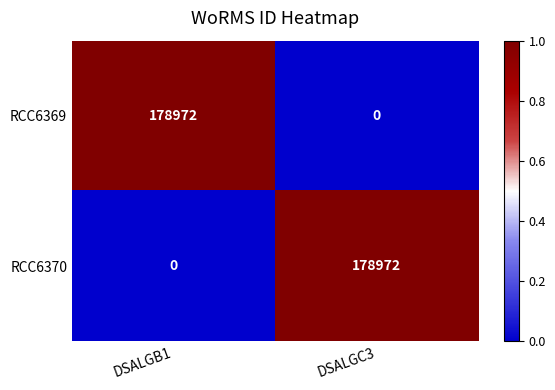

What is the total value across all series at DSALGC3?

178972